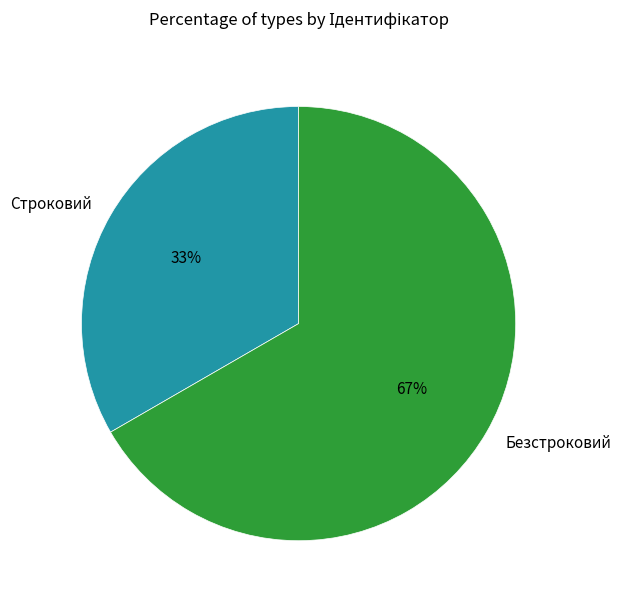

To the nearest percent, what is the combined percentage of Строковий and Безстроковий?

100%